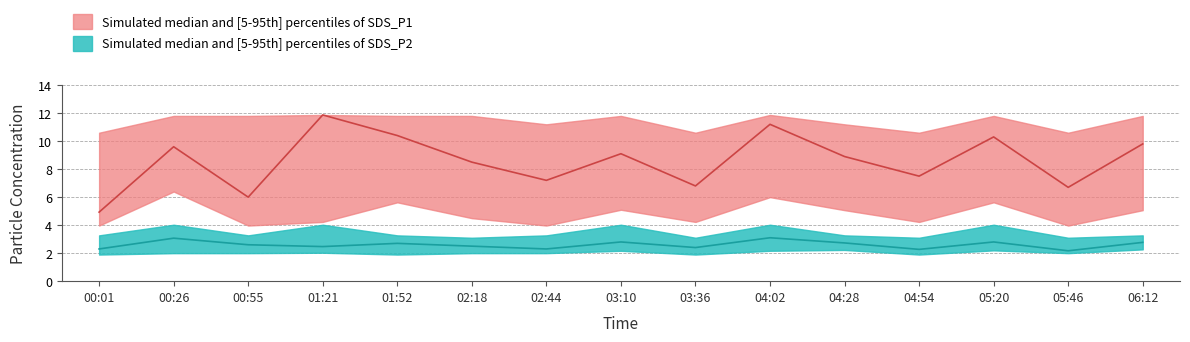

Is it true that SDS_P2_lower equals 2.2 at 03:10?

True